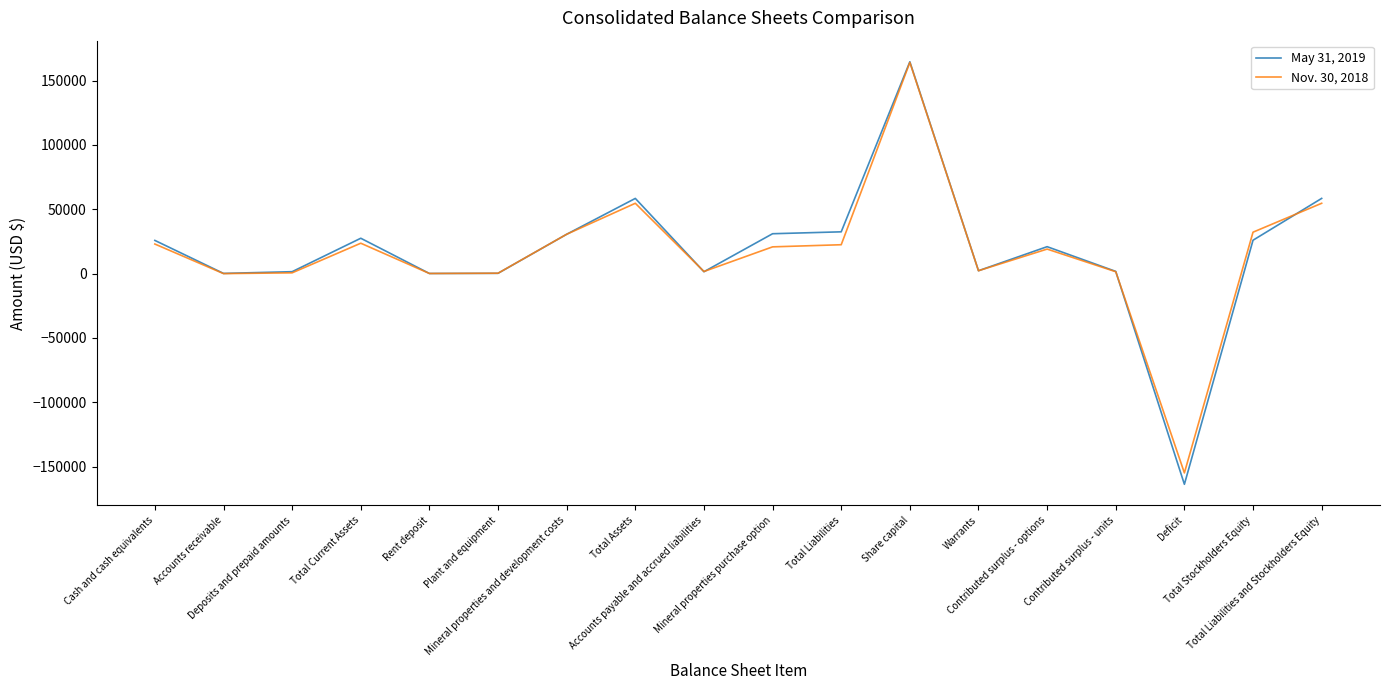

At which label does Nov. 30, 2018 reach its peak?

Share capital